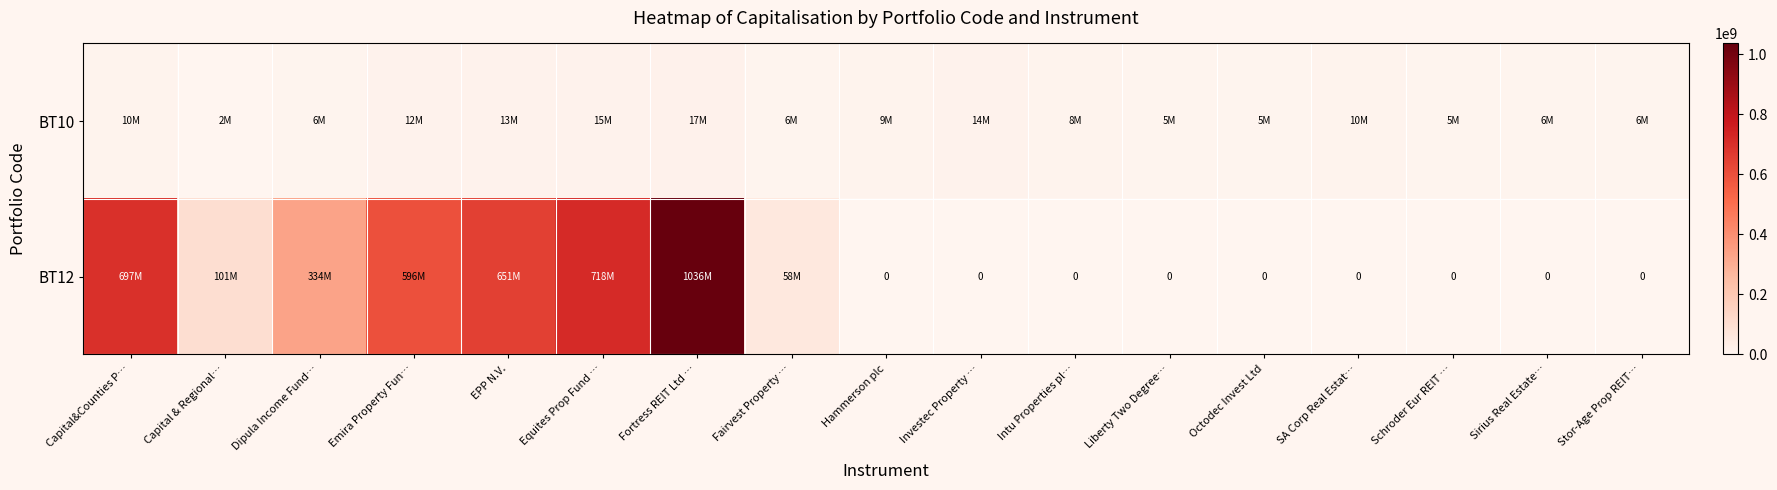

List the series in order of their peak value, lowest first.

BT10, BT12